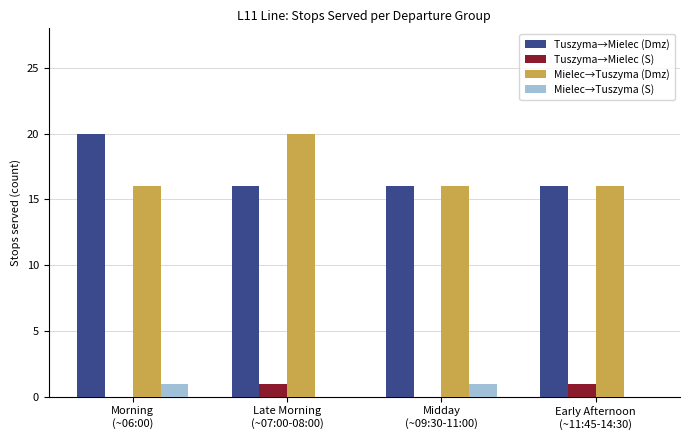

Is it true that Mielec→Tuszyma (S) equals 0 at Late Morning
(~07:00-08:00)?

True